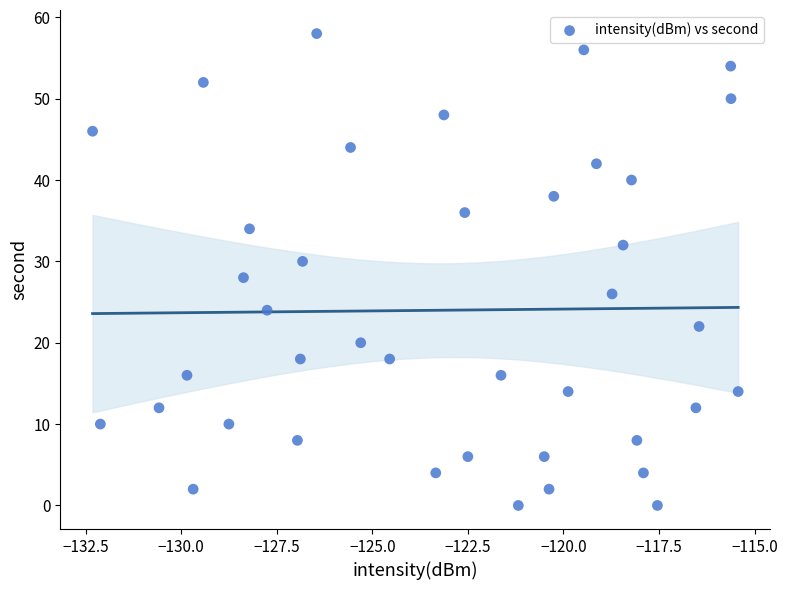

What is the range of Y values (max minus min)?

58